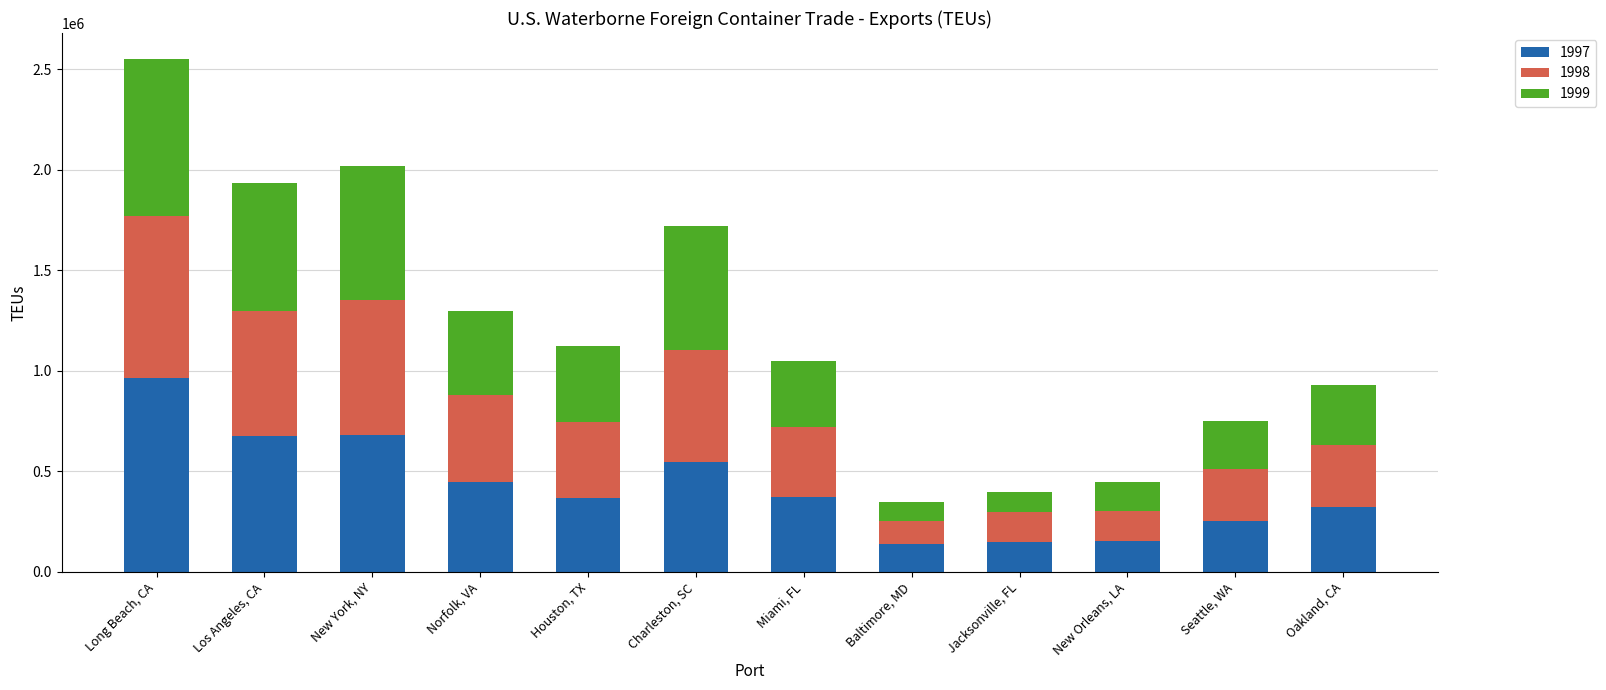

What is the sum of the 1997 values at Miami, FL and Baltimore, MD?

507569.8